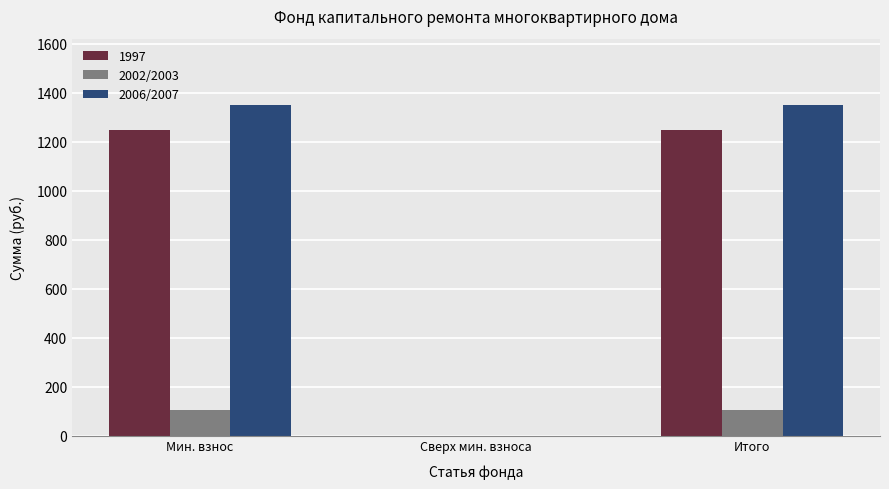

Are the bars horizontal?

No